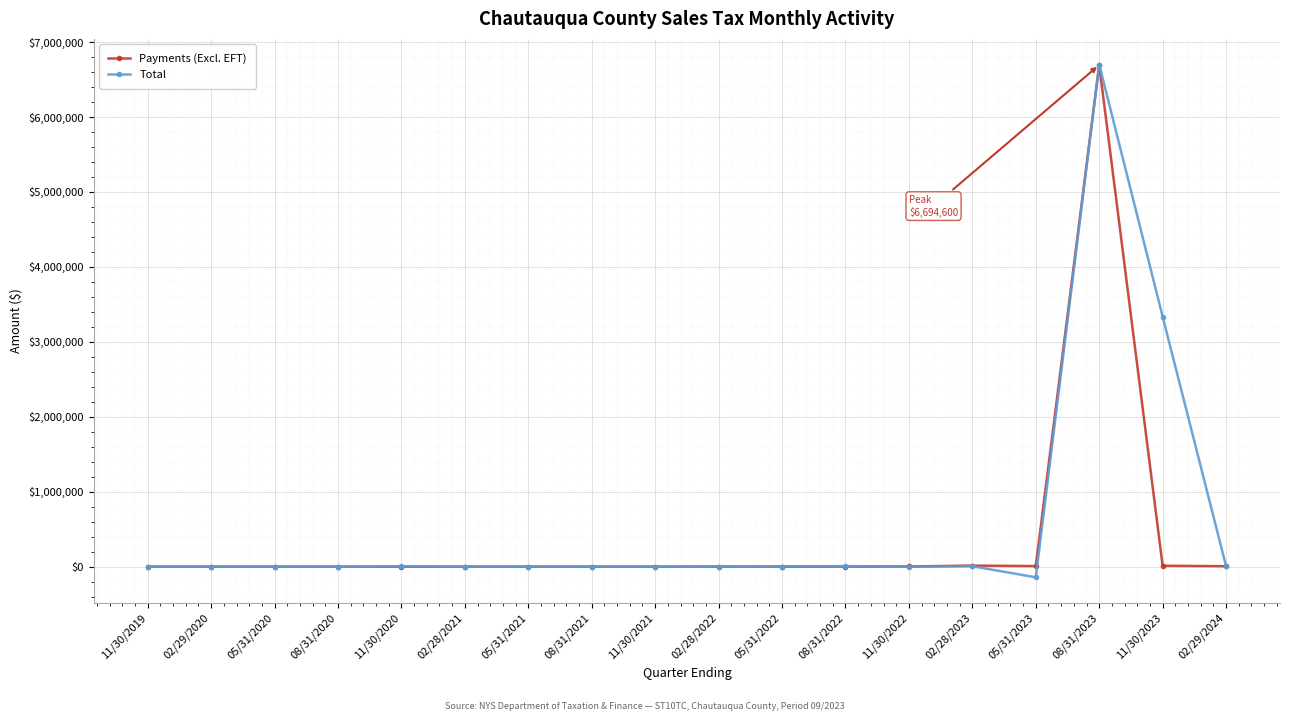

Which series changed the most between 02/28/2021 and 11/30/2023?

Total